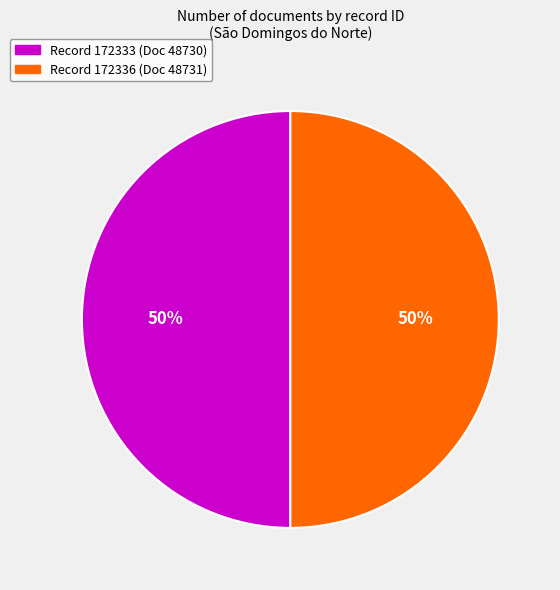

How many segments does this pie chart have?

2